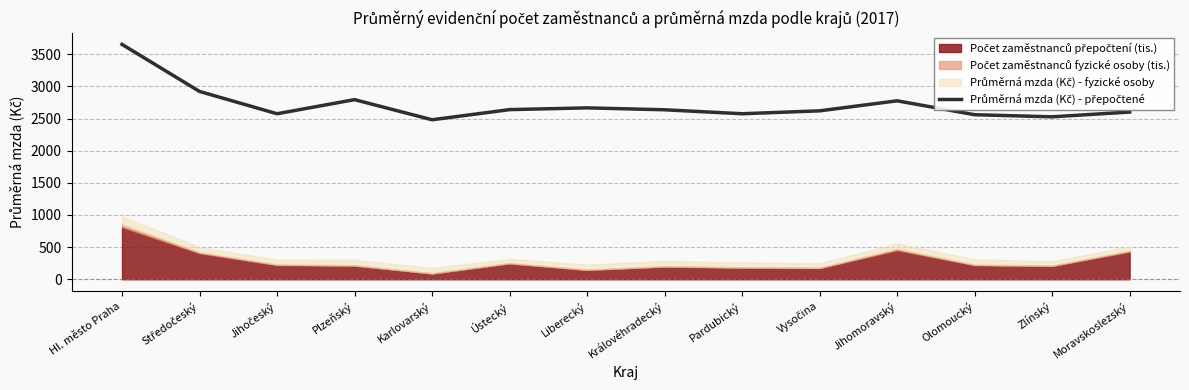

What is the value of the 11th point from the left?

2776.2